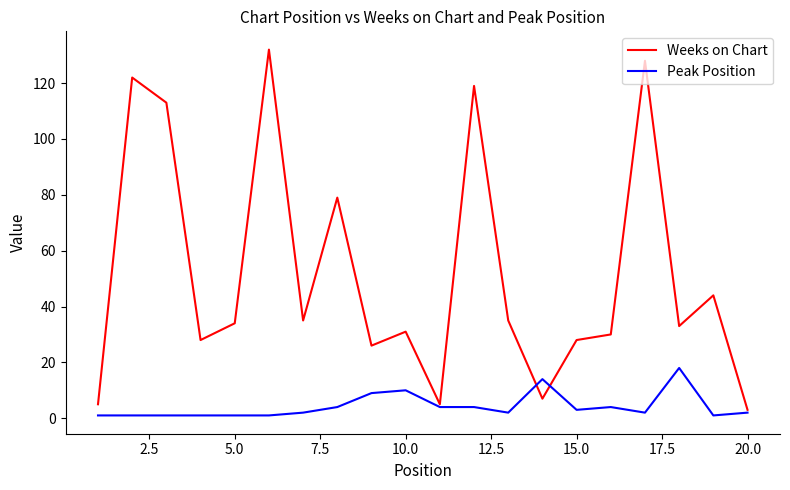

What is the lowest value of the Weeks on Chart series?

3